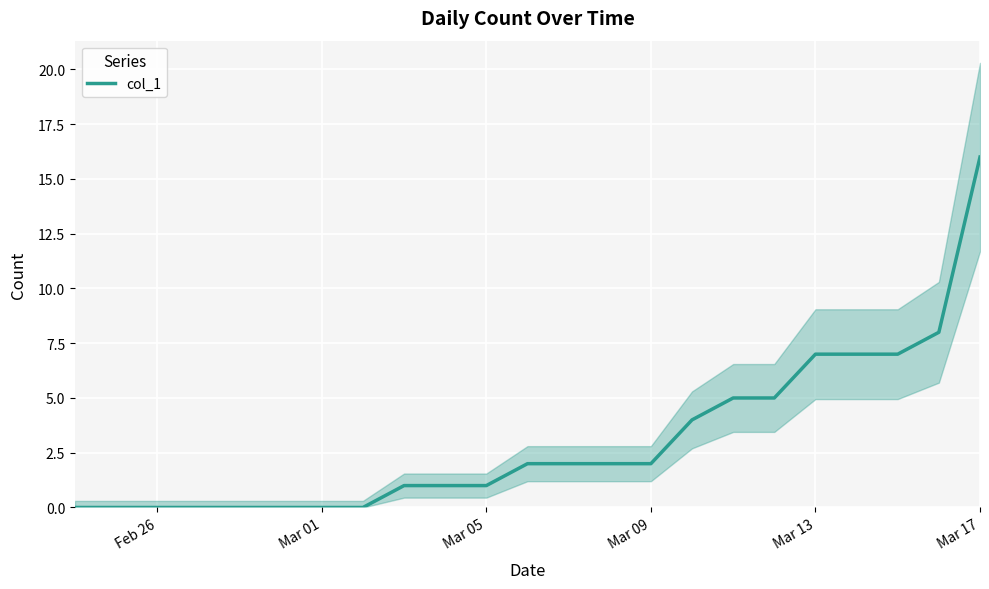

The value of col_1 at Feb 26 is 10. True or false?

False